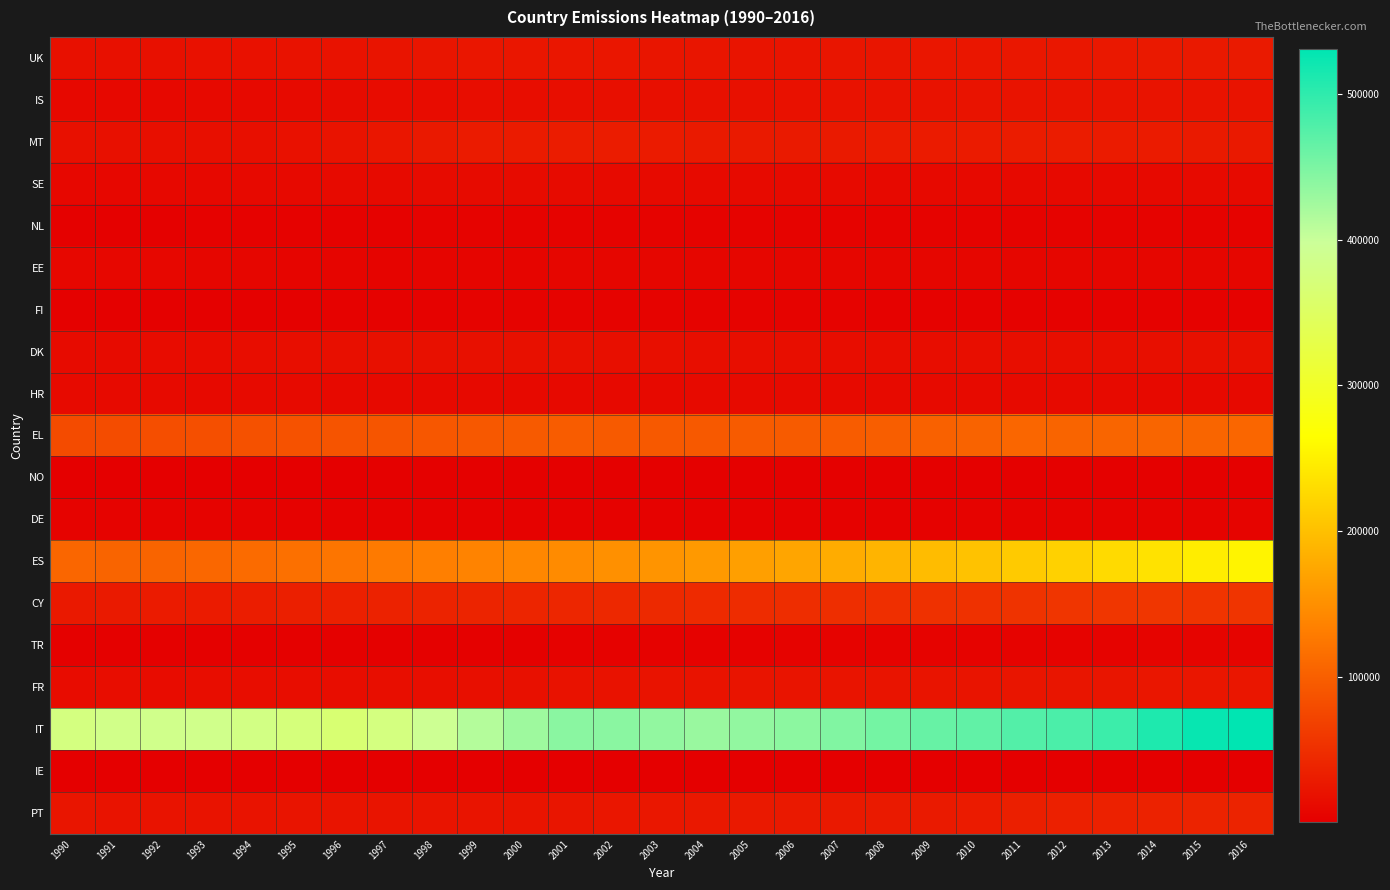

Reading right to left, list all the values displayed in this chart.

UK: 2016=28296	2015=27853	2014=27231	2013=26188	2012=25775	2011=25213	2010=24636	2009=24141	2008=23681	2007=23238	2006=22985	2005=22986	2004=23134	2003=23565	2002=24413	2001=24965	2000=24819	1999=24385	1998=23611	1997=22235	1996=20906	1995=20120	1994=19531	1993=19042	1992=18745	1991=18725	1990=18699
IS: 2016=21648	2015=21604	2014=21597	2013=21424	2012=21307	2011=21386	2010=21097	2009=20875	2008=20619	2007=19916	2006=18949	2005=18351	2004=17843	2003=17304	2002=16899	2001=16325	2000=15694	1999=15104	1998=14431	1997=13790	1996=13053	1995=12231	1994=11528	1993=10915	1992=10468	1991=10310	1990=10296
MT: 2016=28131	2015=29056	2014=29647	2013=30195	2012=30491	2011=30690	2010=30180	2009=30057	2008=29617	2007=29159	2006=28825	2005=28948	2004=29194	2003=29733	2002=30353	2001=30579	2000=29784	1999=29708	1998=27775	1997=24365	1996=21559	1995=19182	1994=17231	1993=17026	1992=17782	1991=18496	1990=18745
SE: 2016=12154	2015=11784	2014=11481	2013=11317	2012=11276	2011=11396	2010=11511	2009=11548	2008=11617	2007=11690	2006=11714	2005=11762	2004=11958	2003=12215	2002=12523	2001=12821	2000=13049	1999=13096	1998=12927	1997=12577	1996=11916	1995=11245	1994=10646	1993=10119	1992=9703	1991=9520	1990=9325
NL: 2016=5213	2015=5168	2014=5079	2013=4993	2012=4909	2011=4821	2010=4735	2009=4658	2008=4596	2007=4550	2006=4501	2005=4486	2004=4487	2003=4533	2002=4653	2001=4823	2000=4670	1999=4563	1998=4378	1997=4050	1996=3651	1995=3593	1994=3456	1993=3336	1992=3256	1991=3202	1990=3119
EE: 2016=7519	2015=7717	2014=7926	2013=8027	2012=8065	2011=8032	2010=8013	2009=7977	2008=7908	2007=7896	2006=7904	2005=7795	2004=7833	2003=7854	2002=7795	2001=7629	2000=7273	1999=6805	1998=6443	1997=6351	1996=6677	1995=7116	1994=7728	1993=8385	1992=8880	1991=8763	1990=8759
FI: 2016=4155	2015=4107	2014=4097	2013=4092	2012=4118	2011=4135	2010=4125	2009=4184	2008=4283	2007=4384	2006=4405	2005=4442	2004=4468	2003=4503	2002=4539	2001=4635	2000=4651	1999=4458	1998=4159	1997=3805	1996=3566	1995=3276	1994=3190	1993=3119	1992=3112	1991=2936	1990=2936
DK: 2016=18733	2015=18084	2014=17399	2013=16786	2012=16411	2011=16172	2010=15868	2009=15712	2008=15654	2007=15591	2006=16638	2005=16668	2004=16739	2003=16934	2002=17424	2001=18099	2000=18545	1999=18844	1998=18685	1997=18089	1996=17024	1995=15958	1994=14995	1993=14290	1992=13712	1991=13406	1990=13102
HR: 2016=10927	2015=11131	2014=11381	2013=11659	2012=11810	2011=12234	2010=12355	2009=12433	2008=12463	2007=12510	2006=12212	2005=12086	2004=11894	2003=11562	2002=11250	2001=11234	2000=11384	1999=11460	1998=11483	1997=11474	1996=11594	1995=11791	1994=11755	1993=11530	1992=11632	1991=12104	1990=12080
EL: 2016=106995	2015=106506	2014=106709	2013=106941	2012=105550	2011=107402	2010=104319	2009=101938	2008=99207	2007=97406	2006=95957	2005=95664	2004=93961	2003=94168	2002=95409	2001=96683	2000=94915	1999=93403	1998=91828	1997=90171	1996=88487	1995=87022	1994=85494	1993=83849	1992=82149	1991=80065	1990=79680
NO: 2016=2869	2015=2826	2014=2807	2013=2791	2012=2768	2011=2763	2010=2757	2009=2729	2008=2706	2007=2705	2006=2662	2005=2640	2004=2624	2003=2620	2002=2622	2001=2665	2000=2638	1999=2590	1998=2481	1997=2340	1996=2158	1995=2031	1994=1911	1993=1830	1992=1764	1991=1738	1990=1689
DE: 2016=5444	2015=5307	2014=5146	2013=4946	2012=4785	2011=4602	2010=4439	2009=4317	2008=4212	2007=4126	2006=4074	2005=4047	2004=4018	2003=3987	2002=3892	2001=3767	2000=3510	1999=3451	1998=3462	1997=3508	1996=3760	1995=4175	1994=4397	1993=4543	1992=4645	1991=4550	1990=4385
ES: 2016=254986	2015=247067	2014=236032	2013=227327	2012=218701	2011=210658	2010=202905	2009=196230	2008=188037	2007=180135	2006=173052	2005=166620	2004=160673	2003=155261	2002=150534	2001=146242	2000=141394	1999=137338	1998=132970	1997=128544	1996=123345	1995=117794	1994=112293	1993=108556	1992=105461	1991=104986	1990=107242
CY: 2016=55162	2015=55927	2014=57465	2013=57433	2012=56639	2011=54875	2010=52810	2009=52568	2008=50827	2007=49277	2006=48209	2005=46959	2004=45763	2003=44732	2002=43506	2001=41185	2000=40284	1999=39296	1998=38150	1997=36843	1996=35331	1995=33654	1994=31918	1993=30263	1992=29473	1991=28695	1990=27987
TR: 2016=5822	2015=5678	2014=5465	2013=5309	2012=5077	2011=4955	2010=4900	2009=4797	2008=4679	2007=4660	2006=4404	2005=4220	2004=4024	2003=3817	2002=3617	2001=3438	2000=3289	1999=3171	1998=3073	1997=2997	1996=2938	1995=2894	1994=2865	1993=2848	1992=2829	1991=2802	1990=2605
FR: 2016=24883	2015=24890	2014=24323	2013=23737	2012=23707	2011=23416	2010=22921	2009=22735	2008=22691	2007=22452	2006=22250	2005=22036	2004=21590	2003=21319	2002=20747	2001=20244	2000=18863	1999=17822	1998=16788	1997=16263	1996=15488	1995=15547	1994=15309	1993=14995	1992=14647	1991=14798	1990=14531
IT: 2016=530887	2015=525374	2014=511194	2013=490637	2012=481704	2011=476527	2010=467540	2009=462715	2008=454190	2007=445981	2006=439094	2005=434750	2004=430591	2003=434834	2002=440090	2001=440123	2000=427677	1999=413314	1998=393741	1997=377069	1996=365024	1995=372811	1994=380014	1993=386350	1992=385917	1991=384625	1990=376942
IE: 2016=443	2015=436	2014=425	2013=415	2012=412	2011=406	2010=400	2009=392	2008=385	2007=374	2006=363	2005=357	2004=350	2003=344	2002=338	2001=333	2000=325	1999=312	1998=295	1997=281	1996=264	1995=251	1994=242	1993=234	1992=227	1991=225	1990=220
PT: 2016=37828	2015=37737	2014=36882	2013=35916	2012=35013	2011=34222	2010=29789	2009=29094	2008=28467	2007=27943	2006=27552	2005=27347	2004=26359	2003=25593	2002=24592	2001=23800	2000=22845	1999=22714	1998=22726	1997=22451	1996=22283	1995=22100	1994=21696	1993=21662	1992=21946	1991=21926	1990=23472